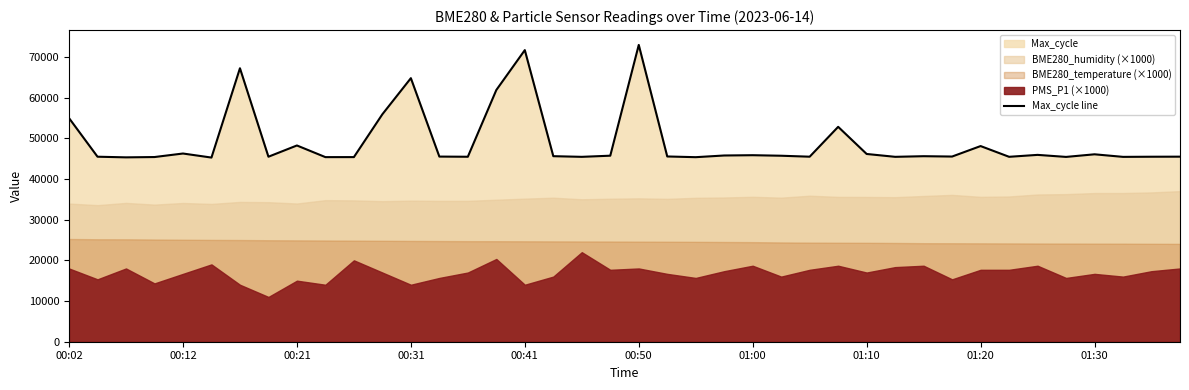

Reading left to right, extract all data points from this chart.

54946	45460	45303	45380	46246	45250	67196	45458	48222	45358	45365	55893	64761	45491	45451	61850	71655	45591	45429	45711	72929	45520	45346	45761	45831	45700	45464	52802	46133	45432	45586	45502	48077	45438	45911	45411	46052	45422	45456	45472